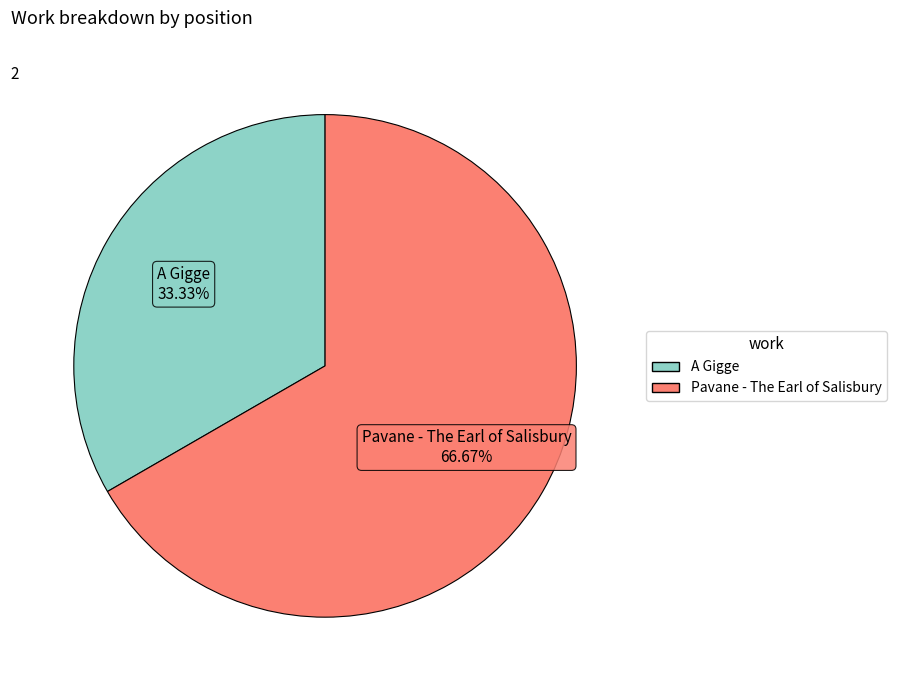

Between A Gigge and Pavane - The Earl of Salisbury, which is larger?

Pavane - The Earl of Salisbury